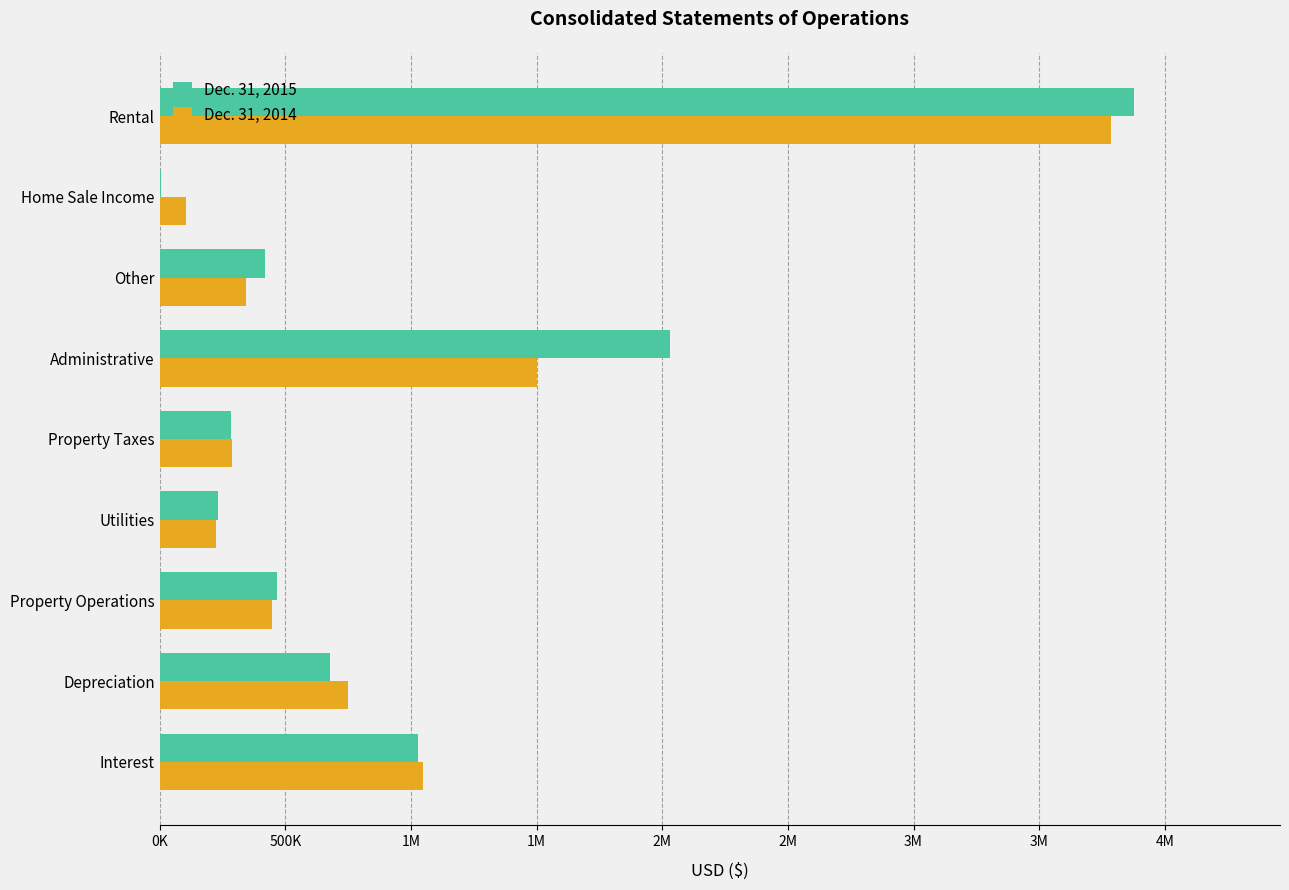

Rank the series by their average value, from lowest to highest.

Dec. 31, 2014, Dec. 31, 2015